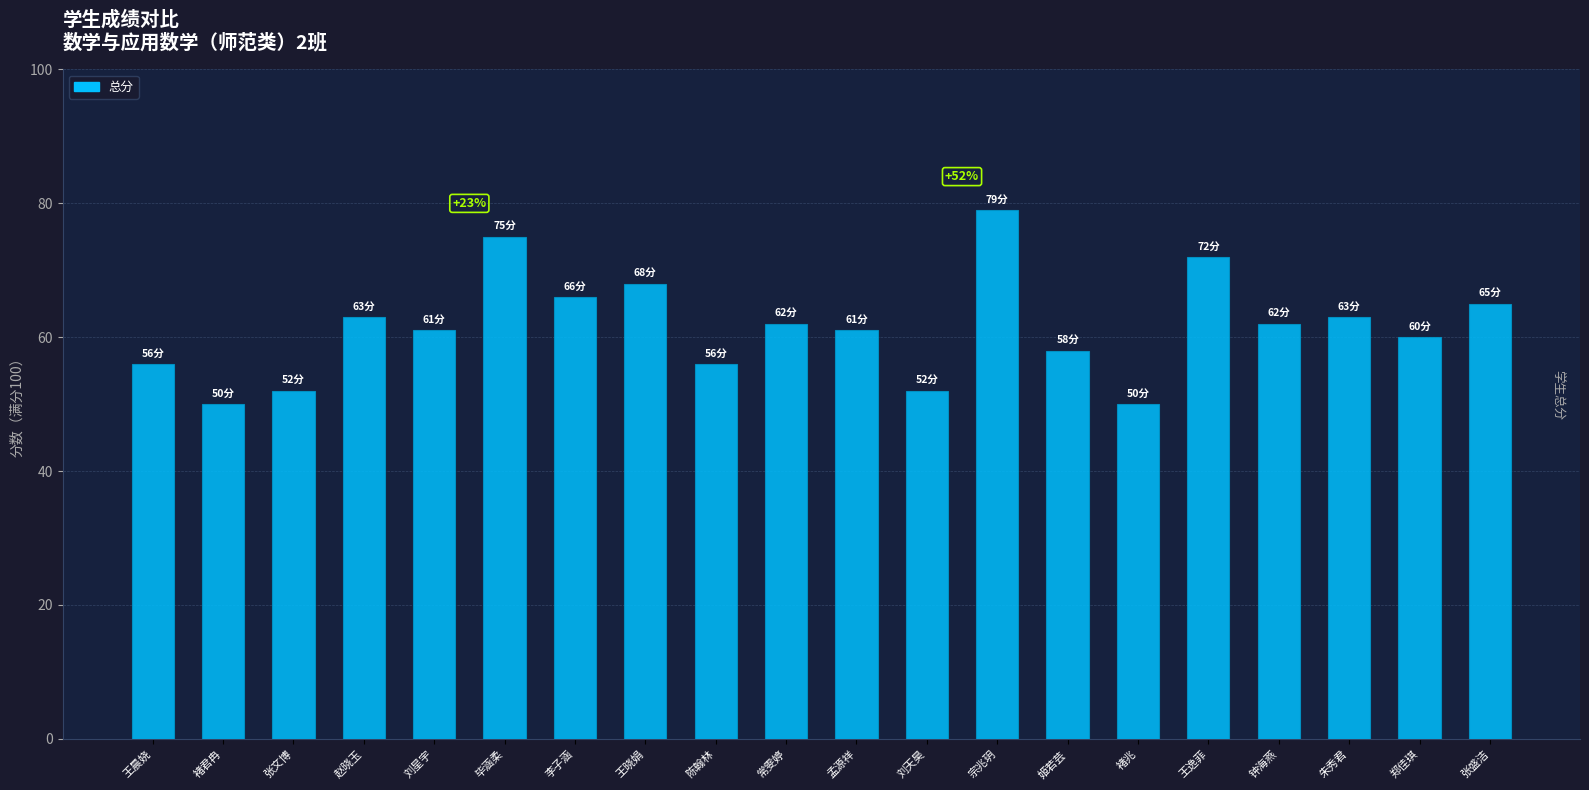

True or false: the data shows 61 at 孟源祥.

True